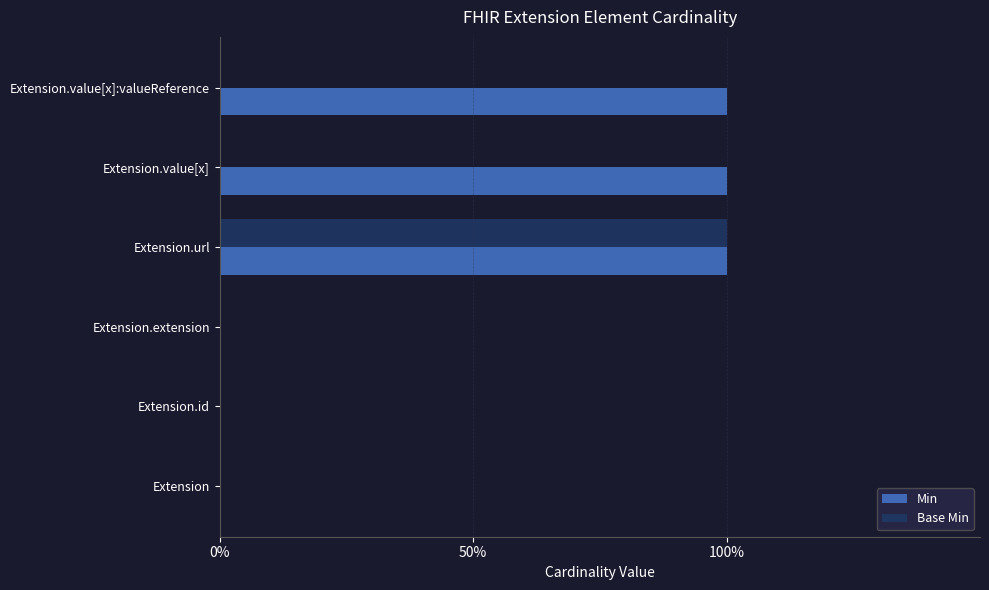

What are all the series names shown in the legend?

Min, Base Min